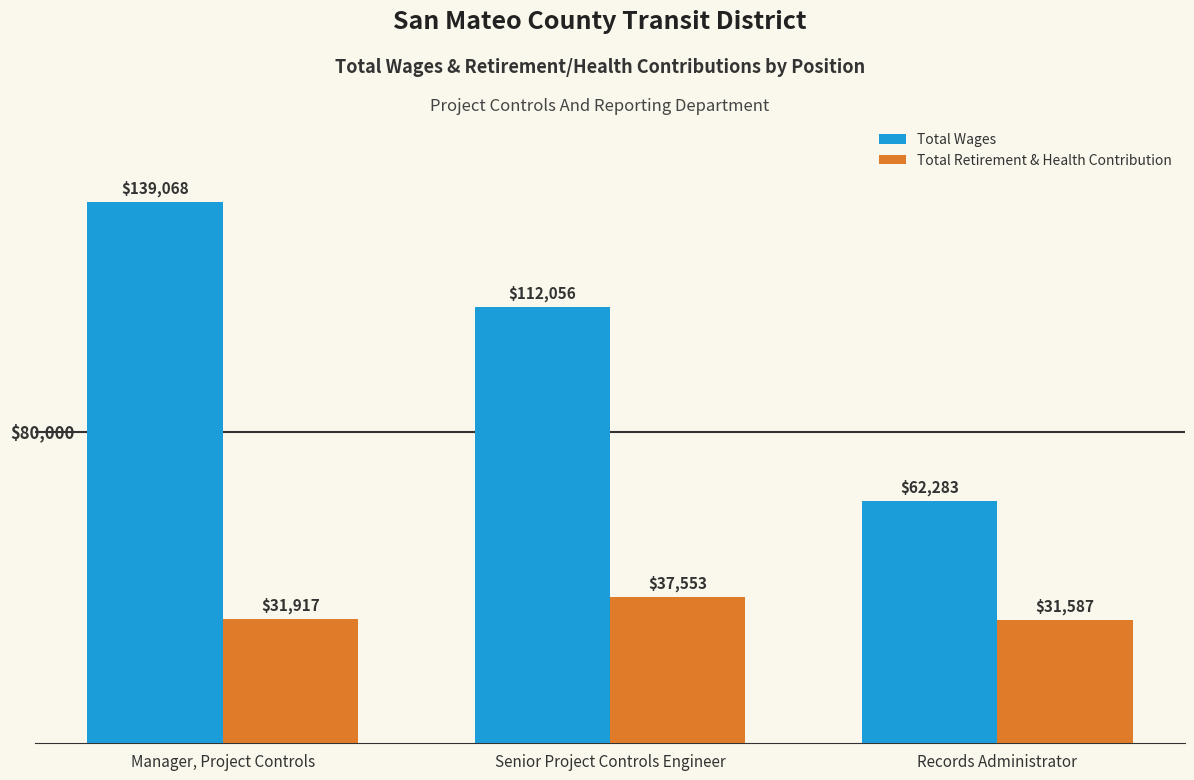

Which series changed the most between Senior Project Controls Engineer and Records Administrator?

Total Wages